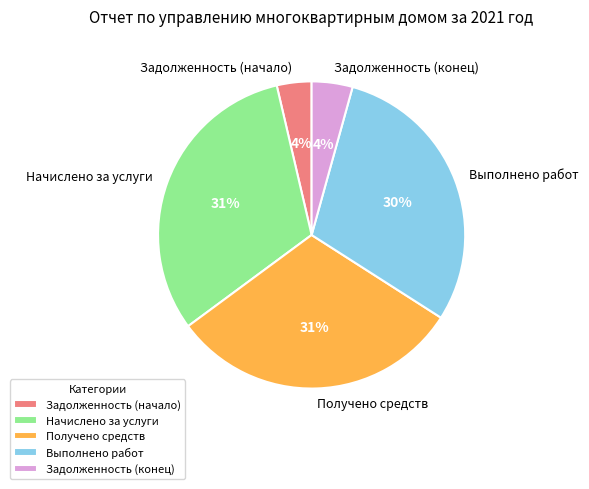

Between Выполнено работ and Задолженность (конец), which is larger?

Выполнено работ